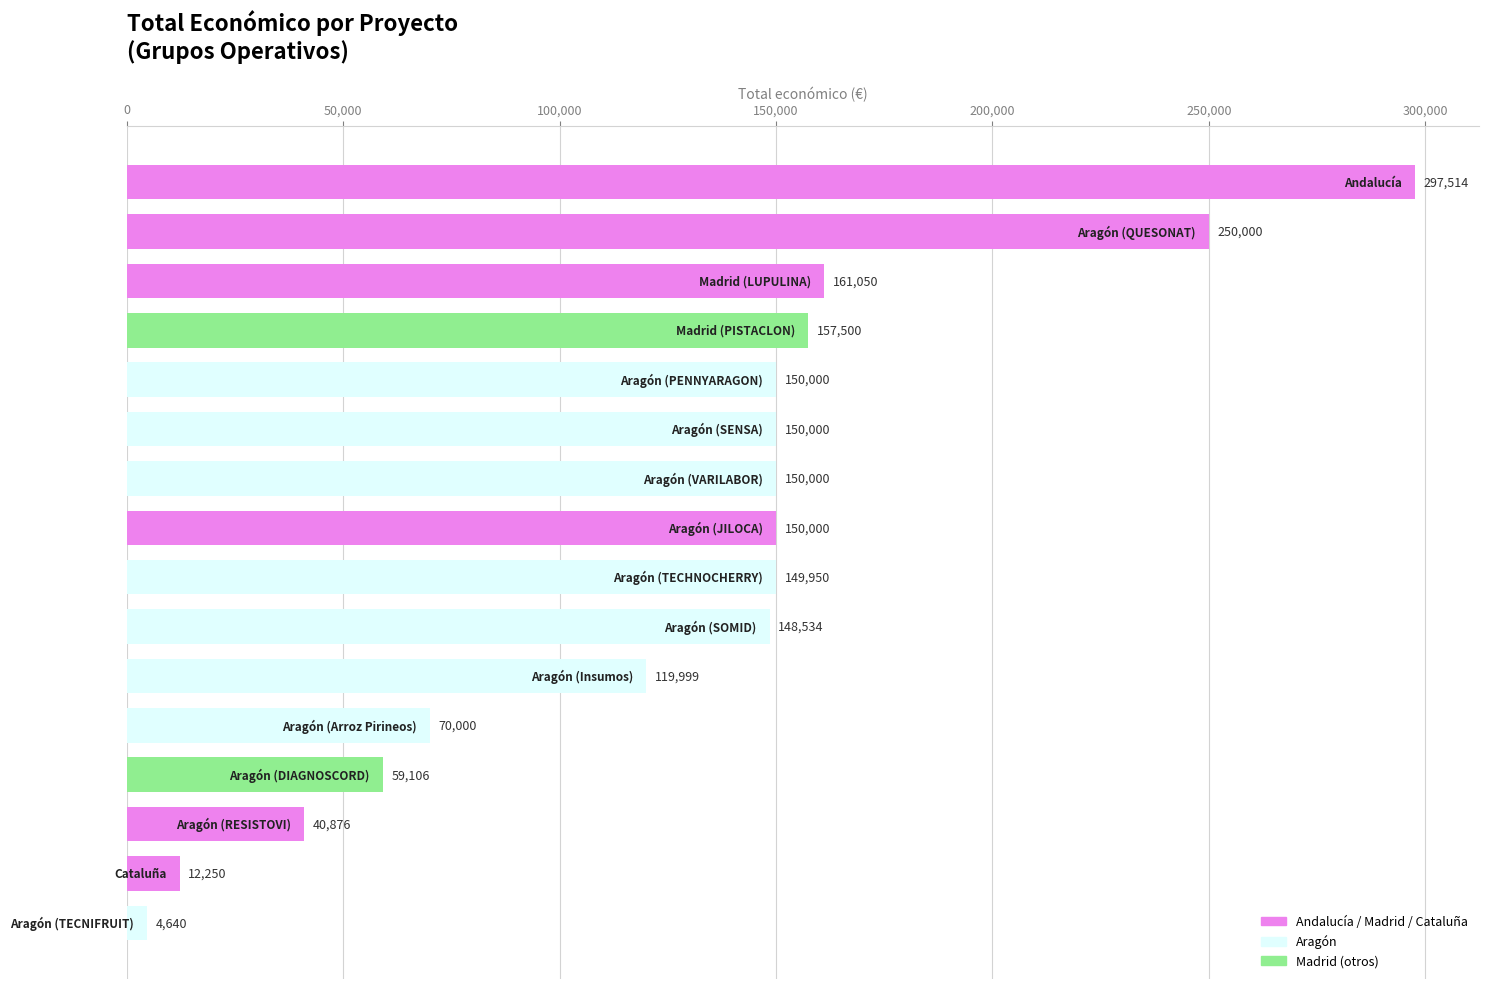

What is the average value?

129464